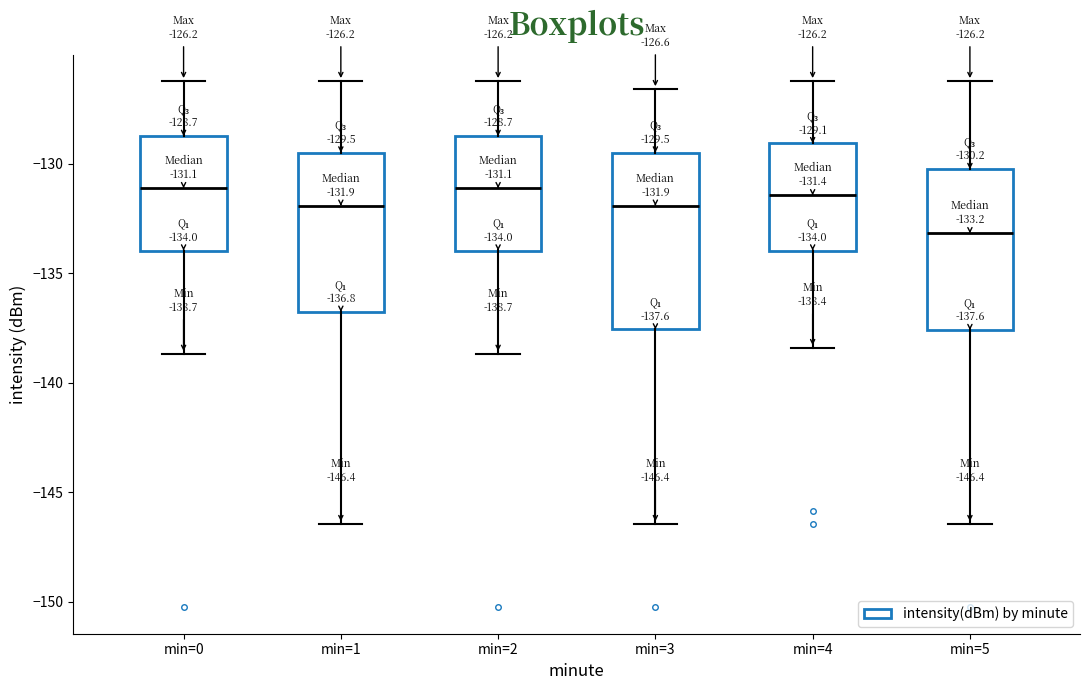

Which box is the tallest, from its lower edge to its upper edge?

min=3